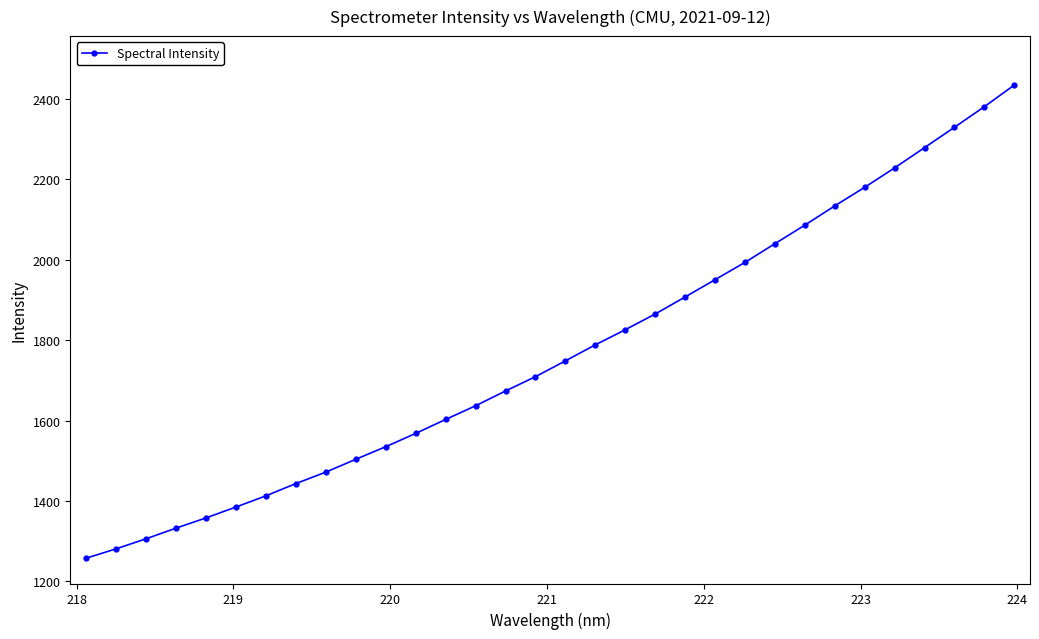

What is the maximum value shown in the chart?

2435.0